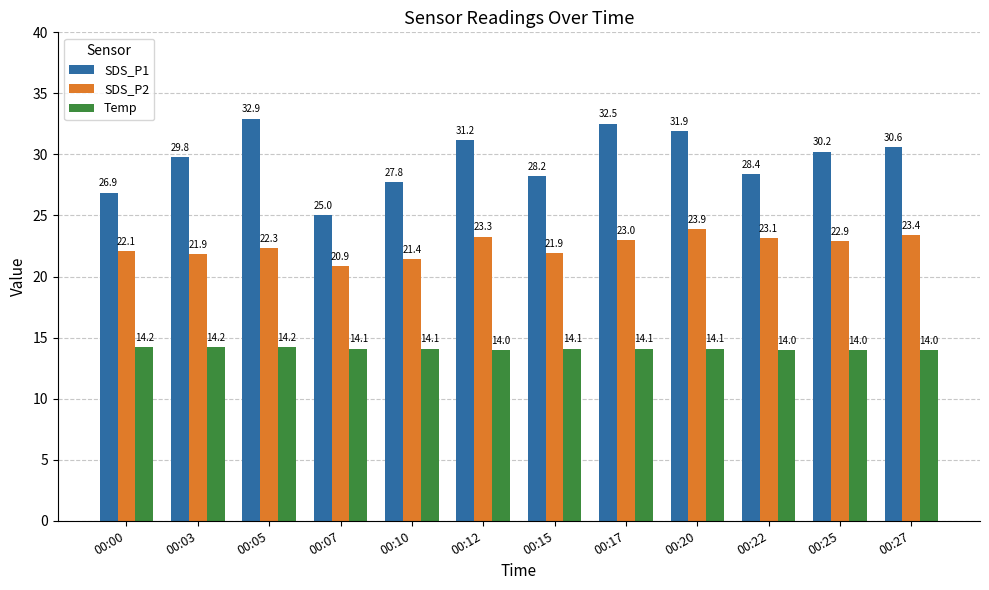

How many series are shown in this chart?

3